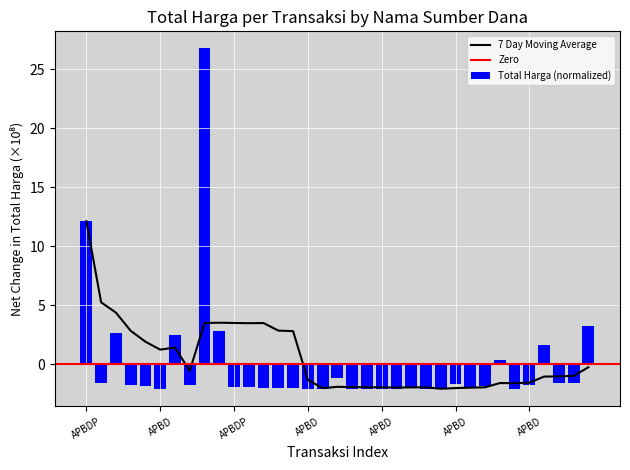

Are the bars horizontal?

No